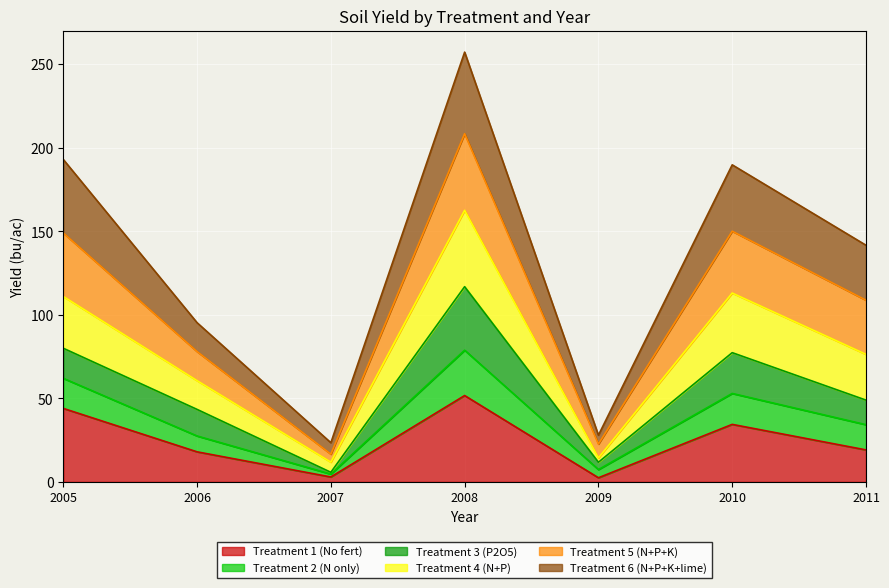

What is the total value across all series at 2011?

141.7